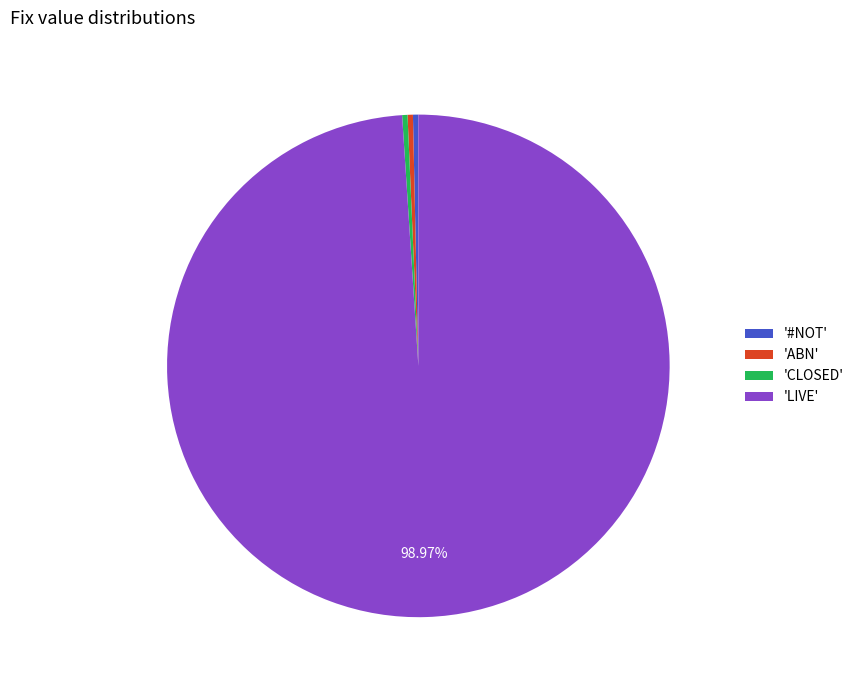

Do '#NOT' and 'LIVE' together represent more than half of the pie?

Yes